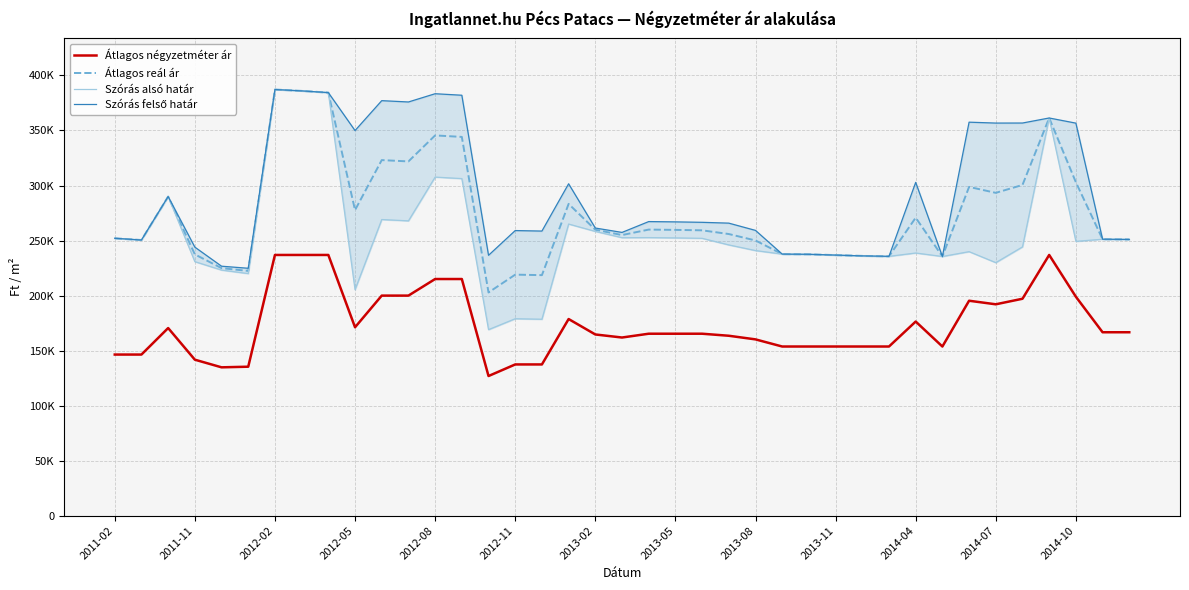

Rank the series by their average value, from highest to lowest.

Szórás felső határ, Átlagos reál ár, Szórás alsó határ, Átlagos négyzetméter ár